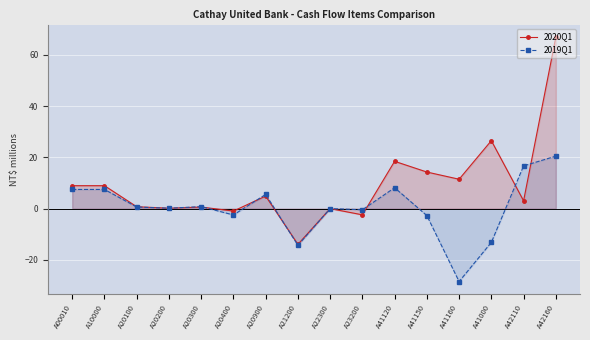

Which series has the largest total across all categories?

2020Q1